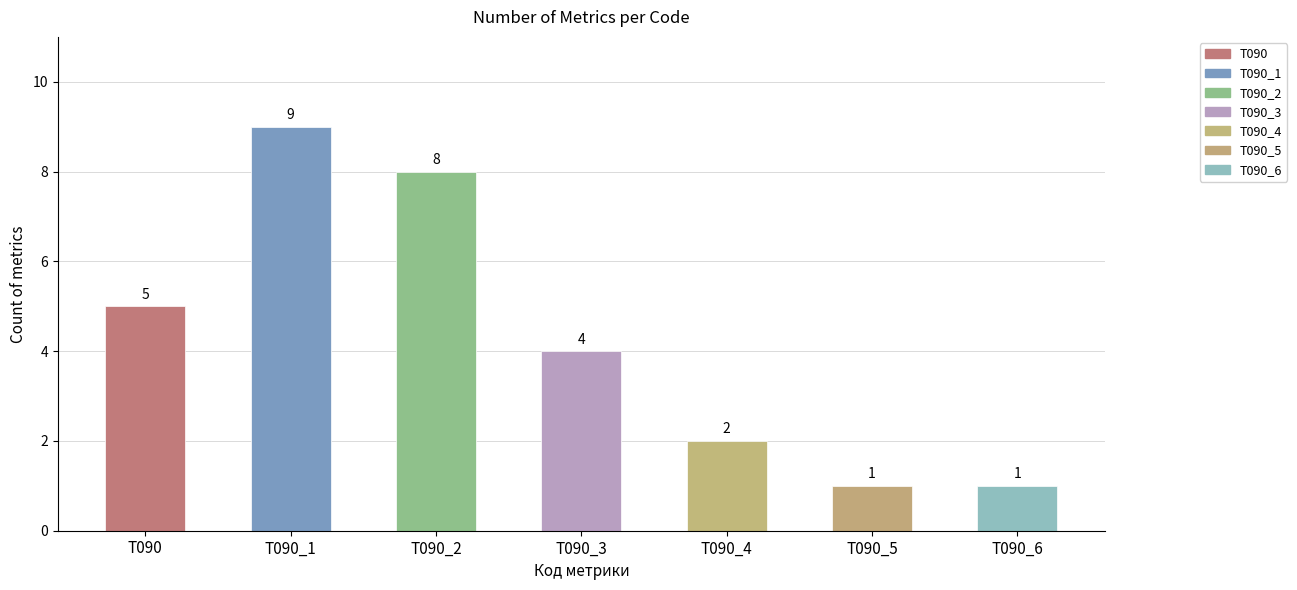

What is the maximum value shown in the chart?

9